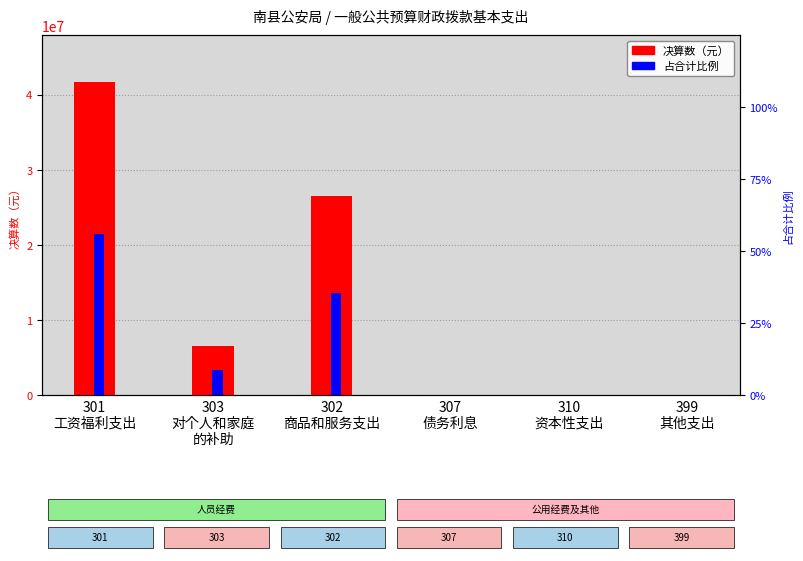

Which series has the largest total across all categories?

决算数